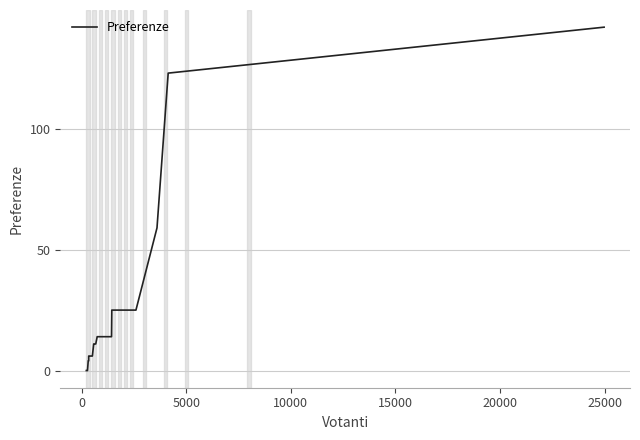

Reading right to left, what are all the values shown in this chart?

142	123	59	25	25	14	14	14	11	11	11	6	6	6	6	4	4	4	0	0